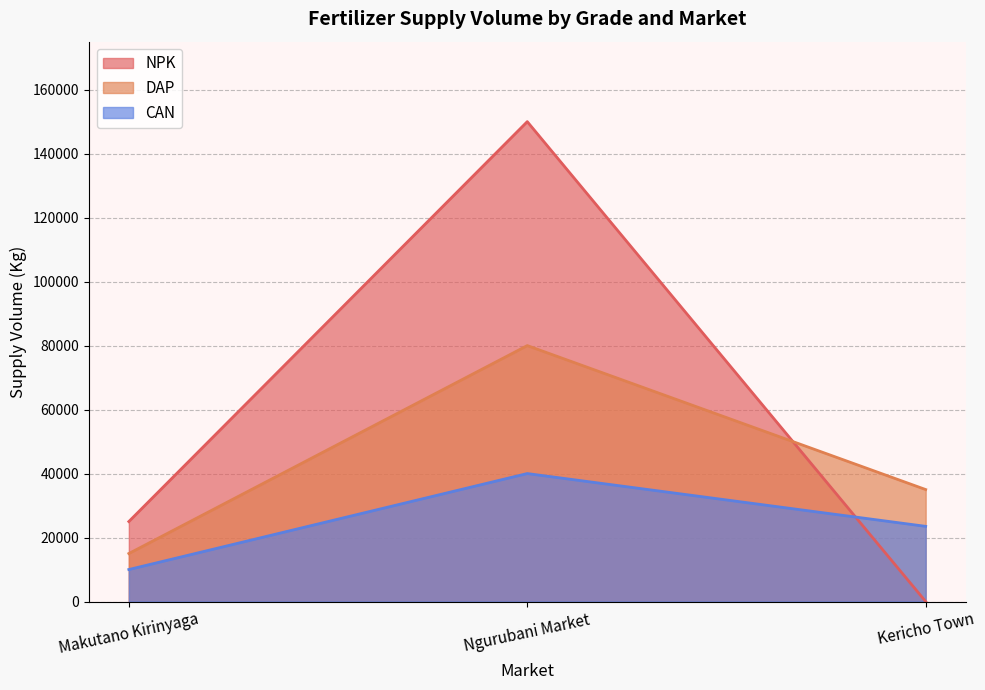

What is the approximate value of CAN at Kericho Town, to the nearest 100?

23500